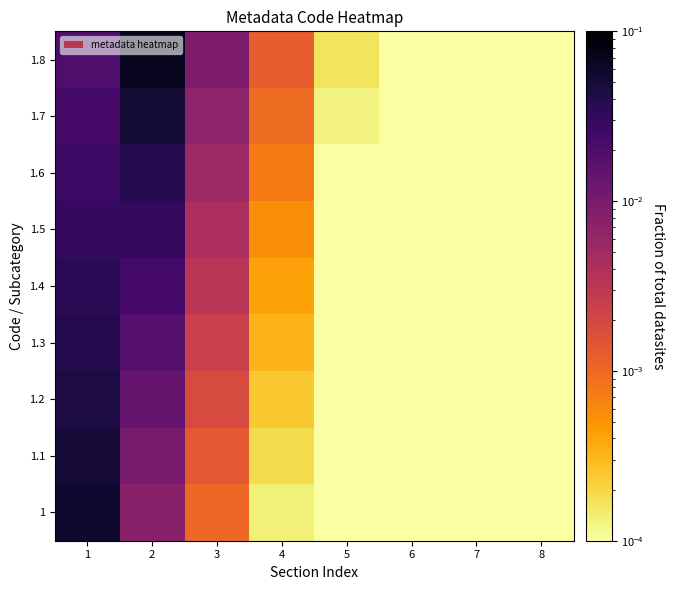

Which series has the largest range (max minus min)?

1.8